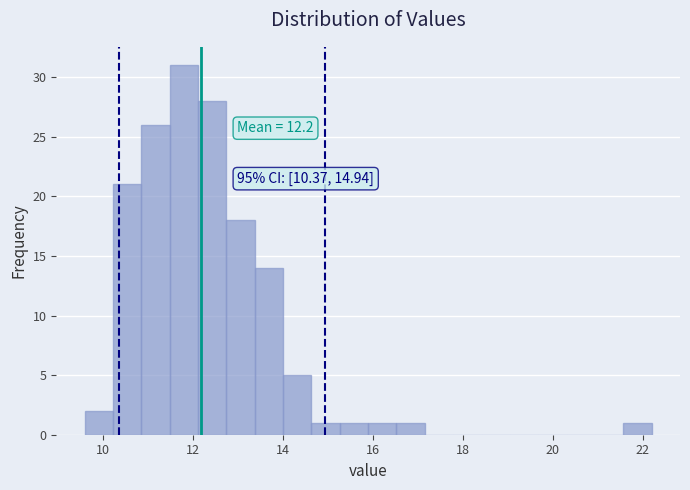

Read against the x-axis, roughly where is the centre of the tallest bar?

11.8